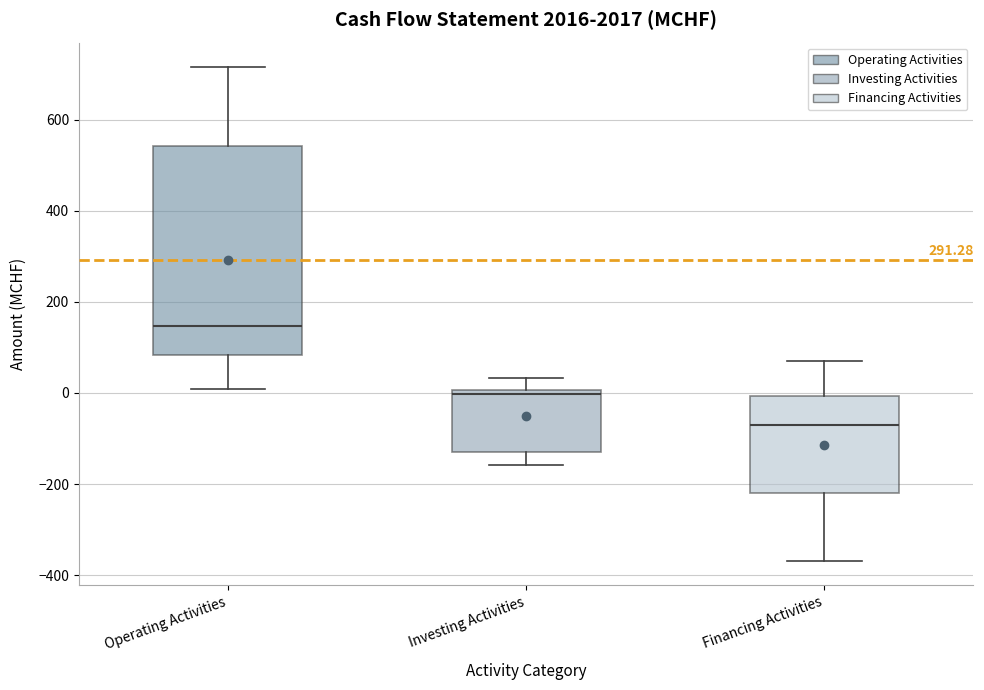

Which box has the highest median line?

Operating Activities